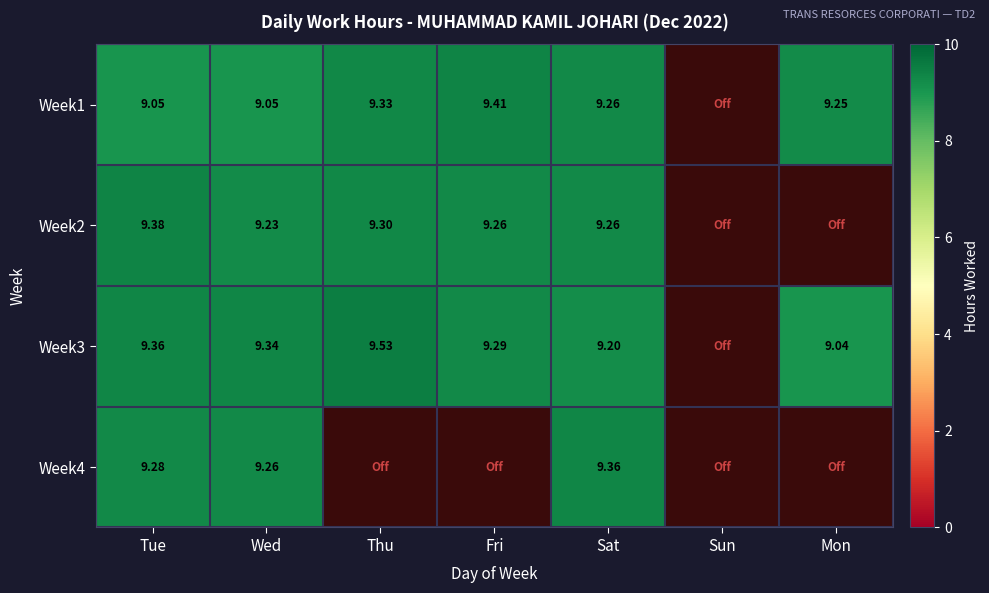

At which category is the sum across all series the highest?

Sat